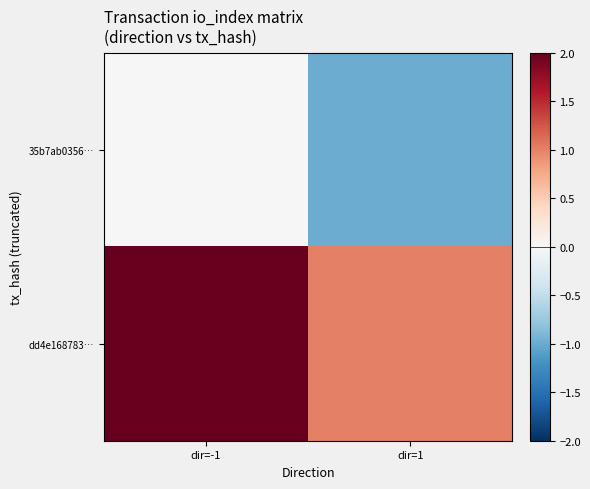

What is the greatest value displayed?

2